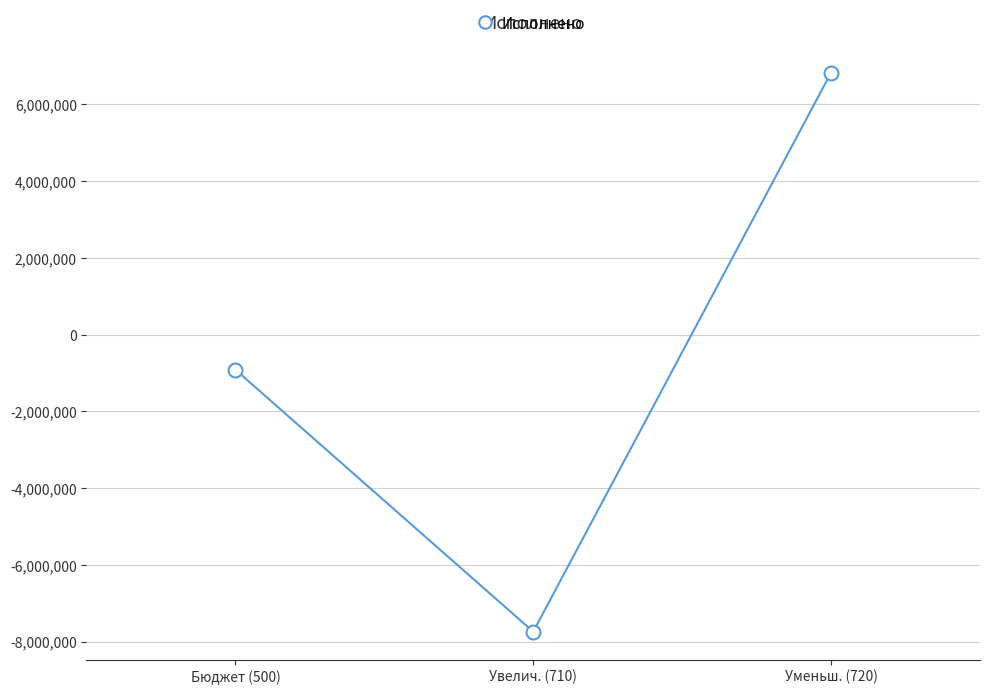

At which category does the chart reach its peak across all series?

Уменьш. (720)